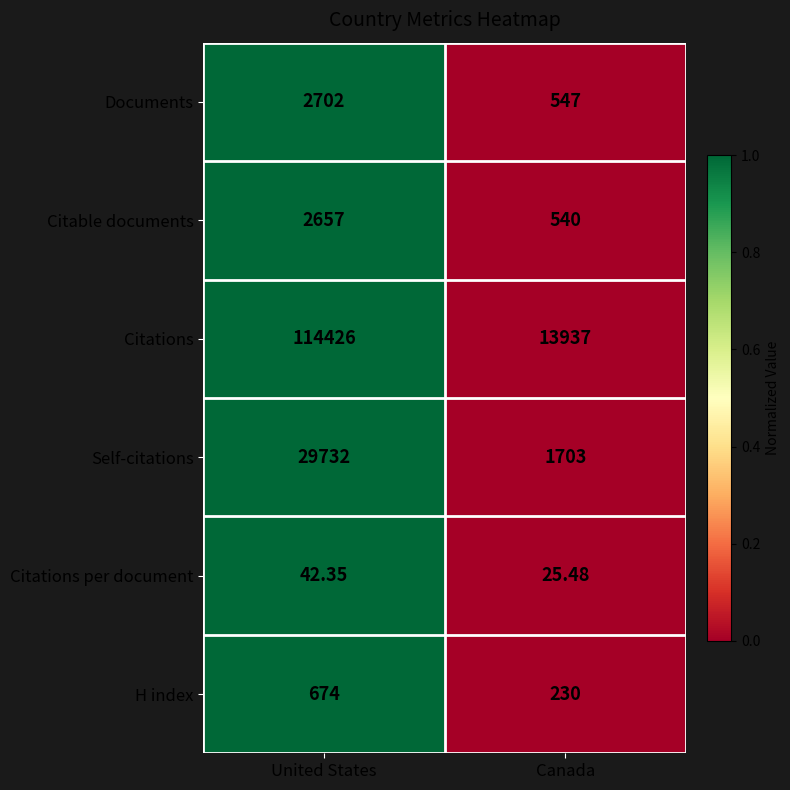

Which label corresponds to the smallest value in the chart?

Canada